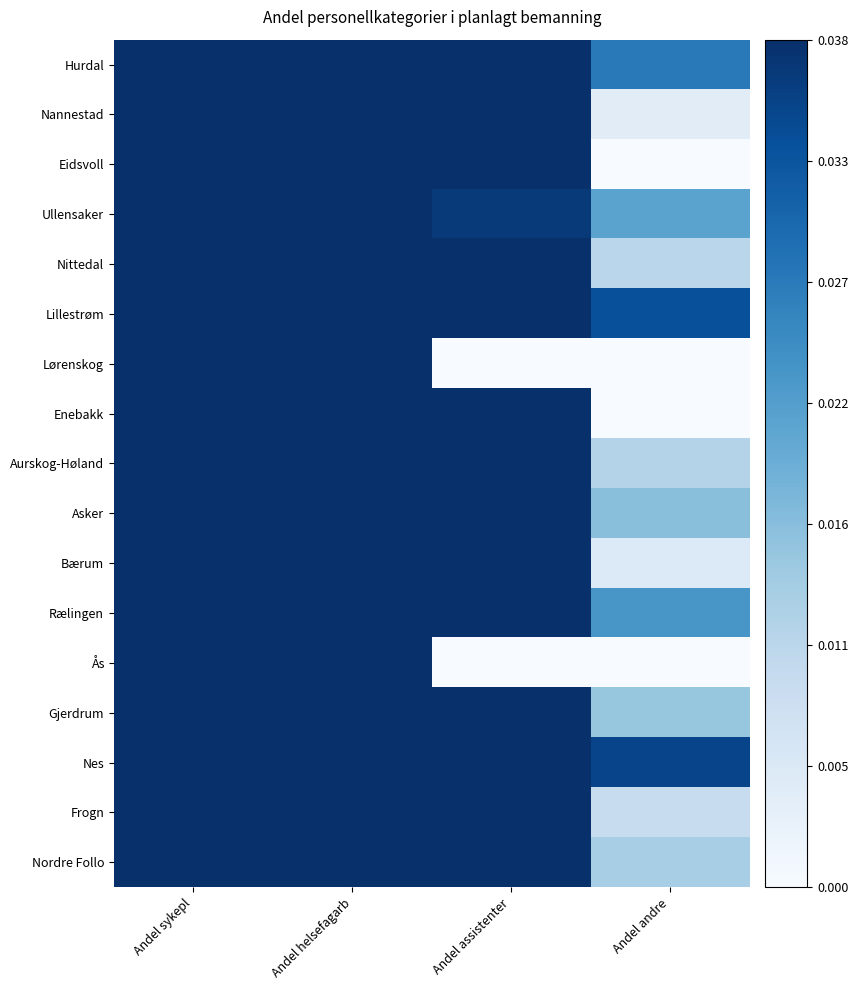

Reading left to right, transcribe all the data shown in this chart.

Hurdal: Andel sykepl=0.3	Andel helsefagarb=0.6	Andel assistenter=0.1	Andel andre=0.0
Nannestad: Andel sykepl=0.3	Andel helsefagarb=0.6	Andel assistenter=0.1	Andel andre=0.0
Eidsvoll: Andel sykepl=0.3	Andel helsefagarb=0.7	Andel assistenter=0.1	Andel andre=0.0
Ullensaker: Andel sykepl=0.5	Andel helsefagarb=0.5	Andel assistenter=0.0	Andel andre=0.0
Nittedal: Andel sykepl=0.3	Andel helsefagarb=0.5	Andel assistenter=0.1	Andel andre=0.0
Lillestrøm: Andel sykepl=0.4	Andel helsefagarb=0.5	Andel assistenter=0.1	Andel andre=0.0
Lørenskog: Andel sykepl=0.3	Andel helsefagarb=0.7	Andel assistenter=0.0	Andel andre=0.0
Enebakk: Andel sykepl=0.3	Andel helsefagarb=0.5	Andel assistenter=0.1	Andel andre=0.0
Aurskog-Høland: Andel sykepl=0.4	Andel helsefagarb=0.5	Andel assistenter=0.1	Andel andre=0.0
Asker: Andel sykepl=0.4	Andel helsefagarb=0.4	Andel assistenter=0.1	Andel andre=0.0
Bærum: Andel sykepl=0.3	Andel helsefagarb=0.6	Andel assistenter=0.2	Andel andre=0.0
Rælingen: Andel sykepl=0.3	Andel helsefagarb=0.5	Andel assistenter=0.1	Andel andre=0.0
Ås: Andel sykepl=0.5	Andel helsefagarb=0.5	Andel assistenter=0.0	Andel andre=0.0
Gjerdrum: Andel sykepl=0.3	Andel helsefagarb=0.6	Andel assistenter=0.1	Andel andre=0.0
Nes: Andel sykepl=0.2	Andel helsefagarb=0.7	Andel assistenter=0.1	Andel andre=0.0
Frogn: Andel sykepl=0.3	Andel helsefagarb=0.5	Andel assistenter=0.2	Andel andre=0.0
Nordre Follo: Andel sykepl=0.3	Andel helsefagarb=0.6	Andel assistenter=0.2	Andel andre=0.0